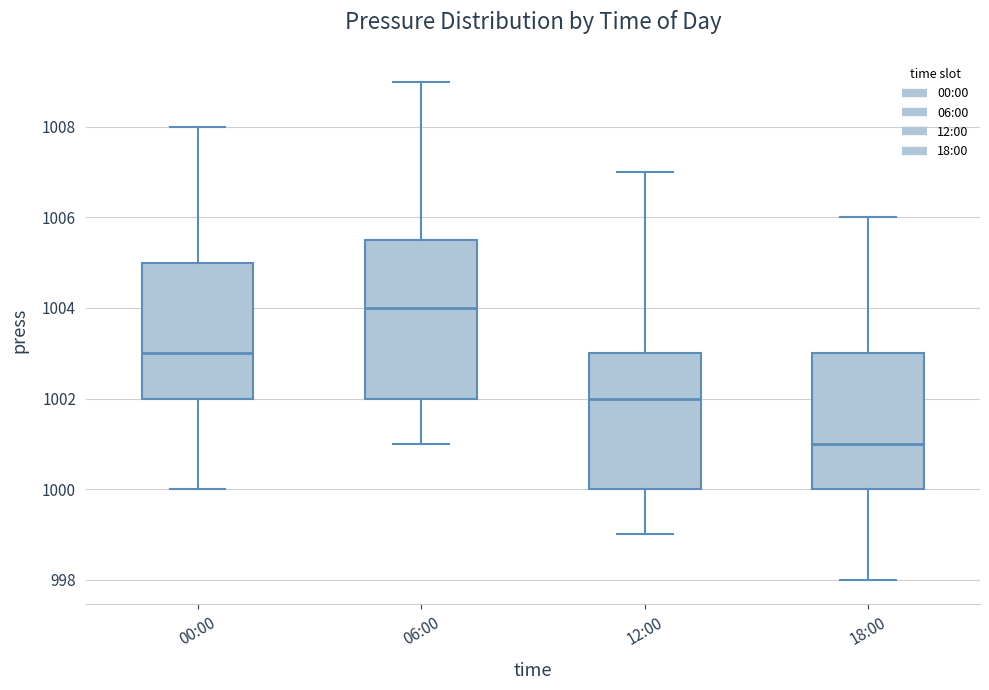

Which box's median line is the lowest?

18:00